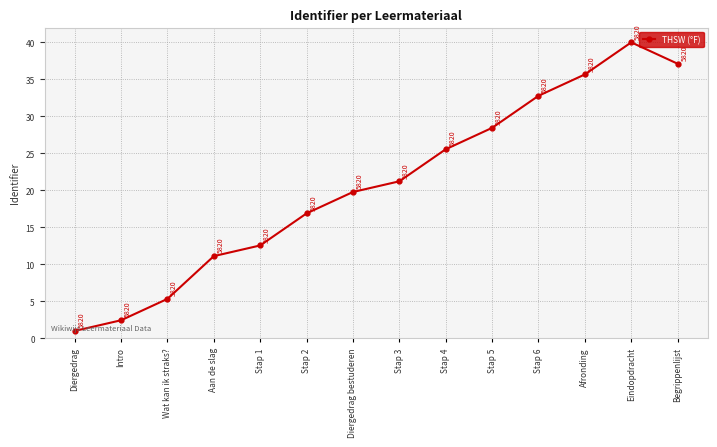

What is the sum of all values?

289.9